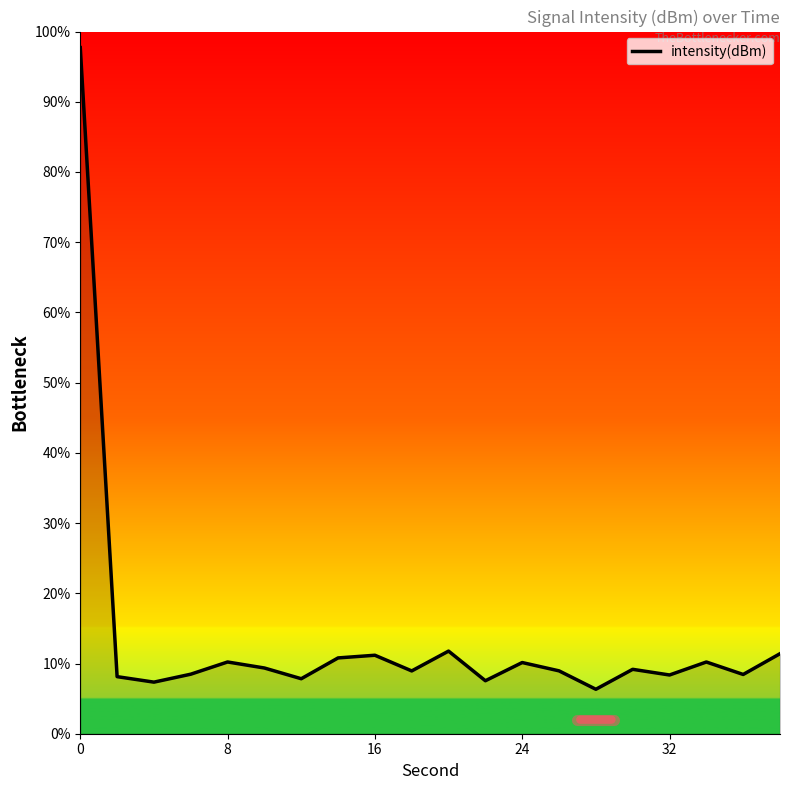

How many lines are shown in the chart?

1